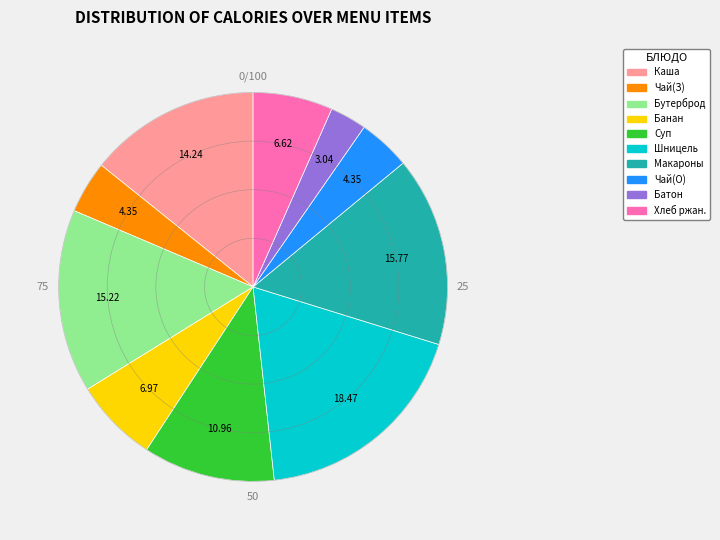

Is there a majority slice in this chart?

No